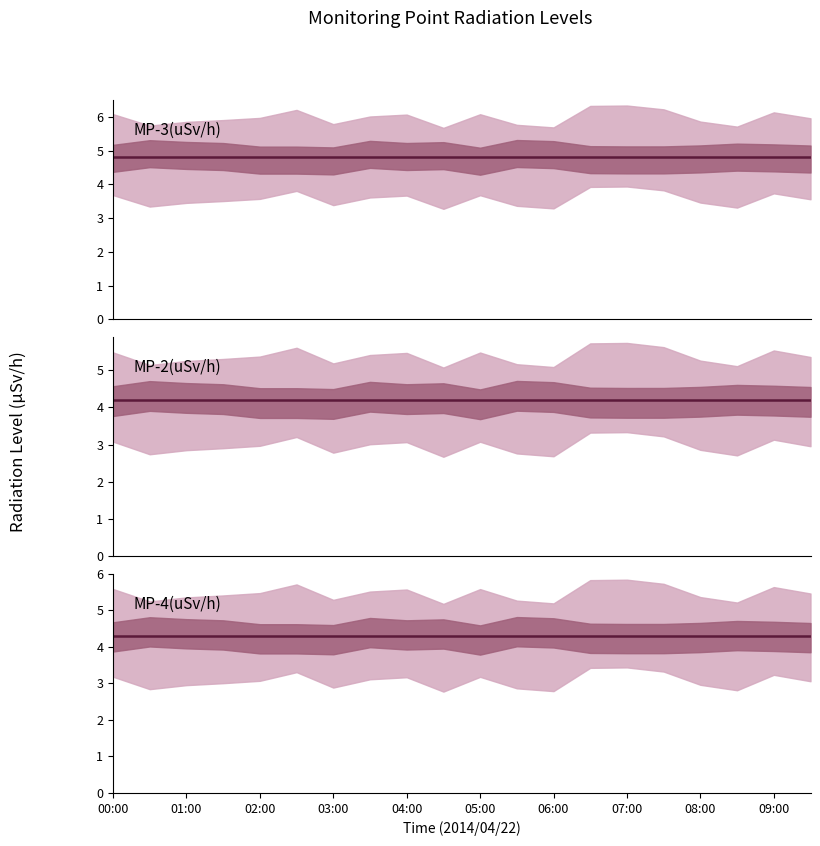

Which series has the widest spread of values?

MP-3(uSv/h)